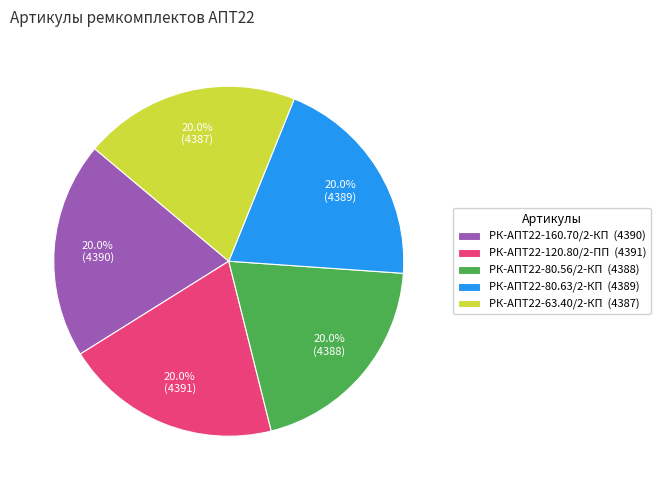

Count the number of slices in the pie.

5